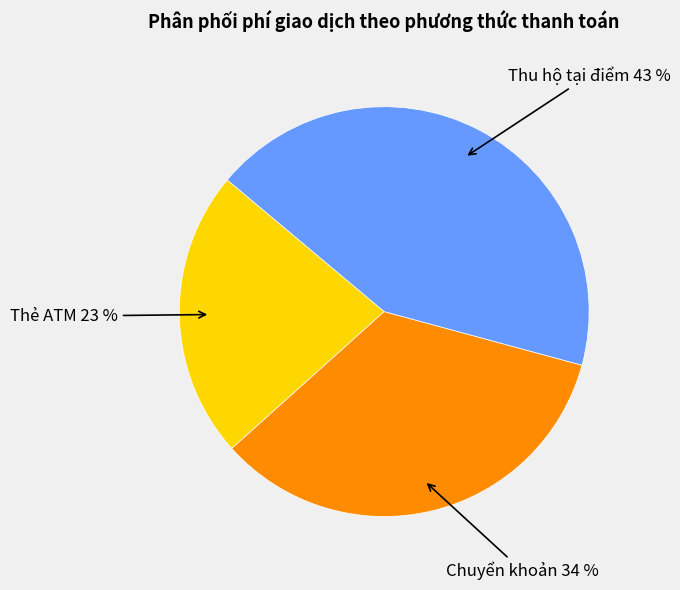

True or false: Thu hộ tại điểm accounts for 43% of the total.

True